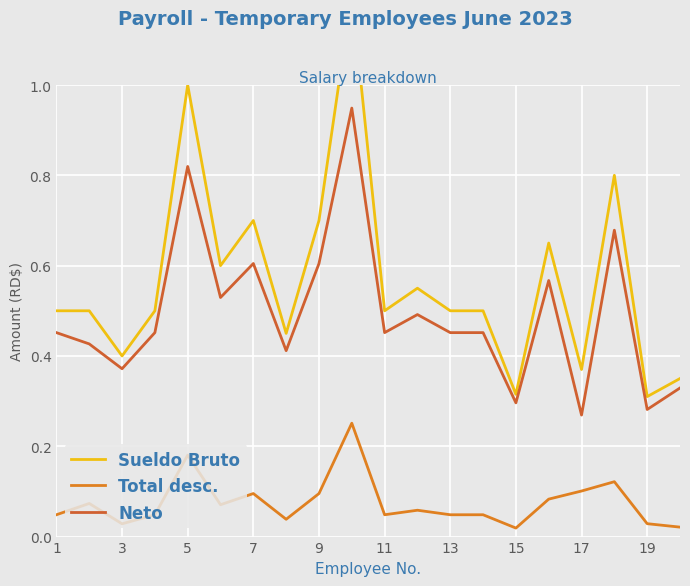

Reading left to right, extract all data points from this chart.

Sueldo Bruto: 0.5	0.5	0.4	0.5	1.0	0.6	0.7	0.5	0.7	1.2	0.5	0.6	0.5	0.5	0.3	0.7	0.4	0.8	0.3	0.3
Total desc.: 0.0	0.1	0.0	0.0	0.2	0.1	0.1	0.0	0.1	0.3	0.0	0.1	0.0	0.0	0.0	0.1	0.1	0.1	0.0	0.0
Neto: 0.5	0.4	0.4	0.5	0.8	0.5	0.6	0.4	0.6	0.9	0.5	0.5	0.5	0.5	0.3	0.6	0.3	0.7	0.3	0.3